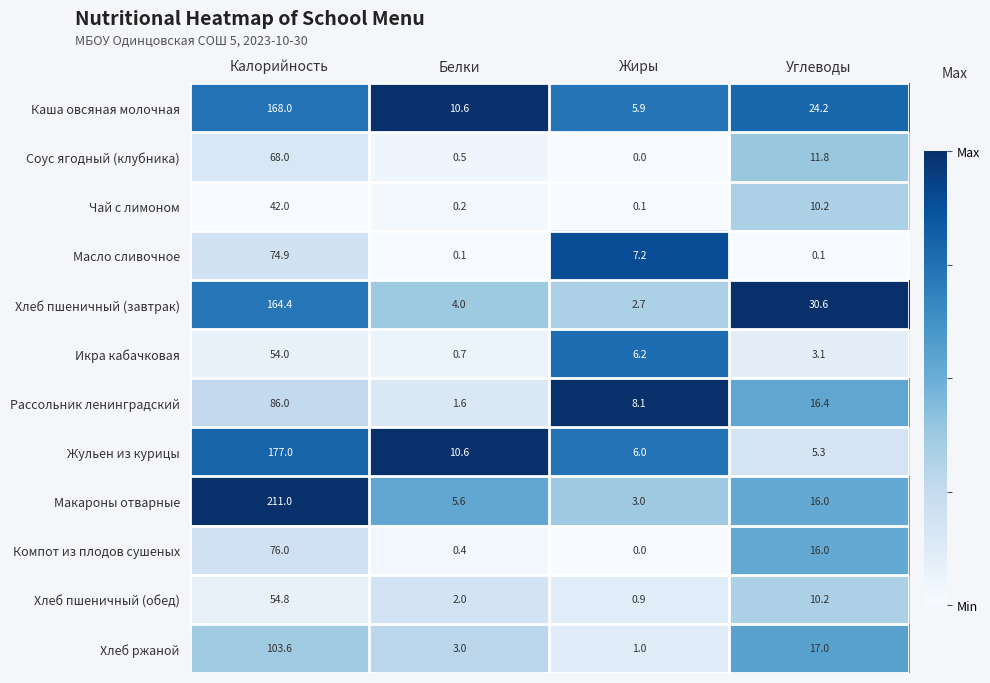

Which series has the largest range (max minus min)?

Макароны отварные